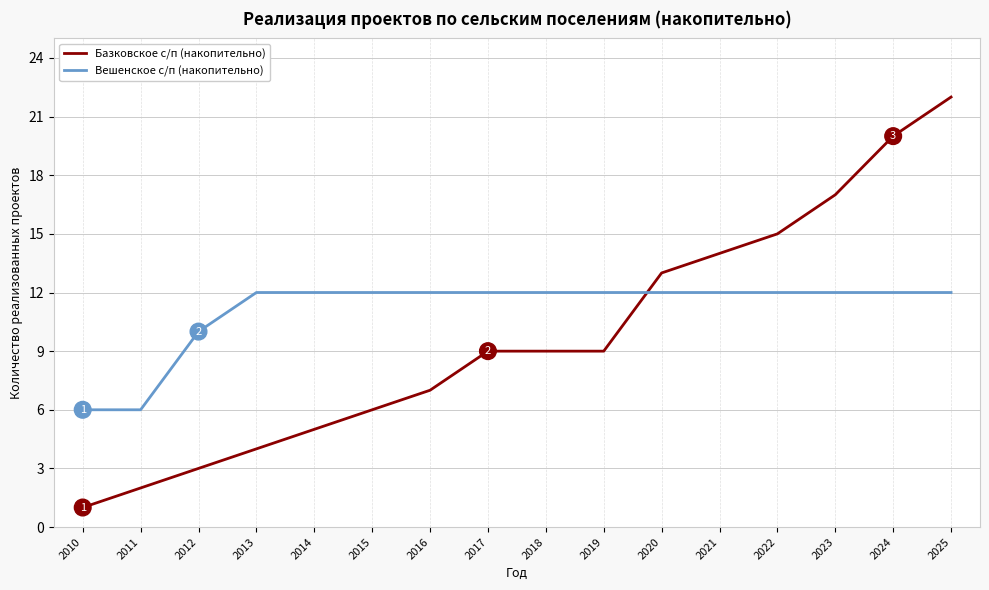

List the series in order of their overall mean, lowest first.

Базковское с/п (накопительно), Вешенское с/п (накопительно)